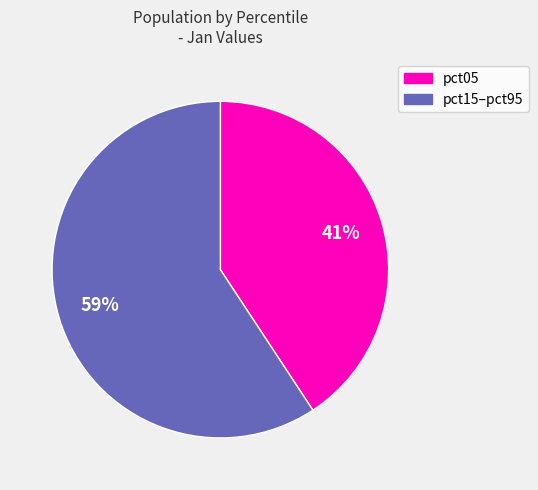

Rank the categories by value from lowest to highest.

pct05, pct15–pct95